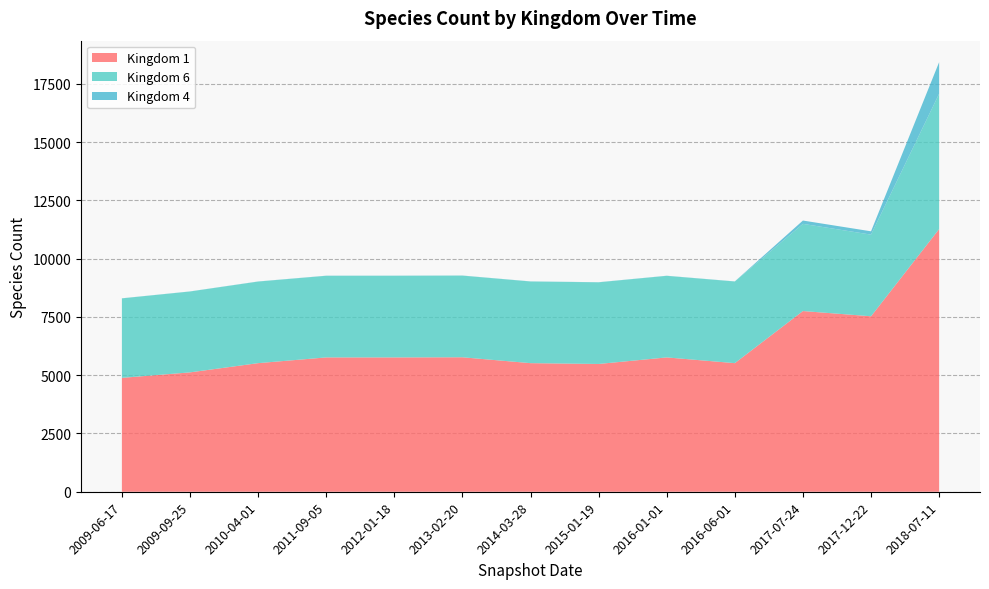

Reading left to right, what are all the values shown in this chart?

Kingdom 1: 4885	5120	5516	5762	5762	5768	5516	5481	5762	5516	7751	7527	11266
Kingdom 6: 3409	3469	3499	3501	3502	3502	3502	3502	3499	3502	3740	3502	5808
Kingdom 4: 4	4	5	5	5	5	5	5	5	5	142	142	1353